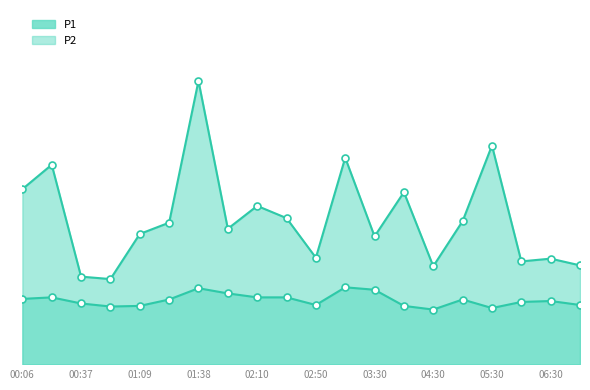

True or false: P2 and P1 intersect in this chart.

False